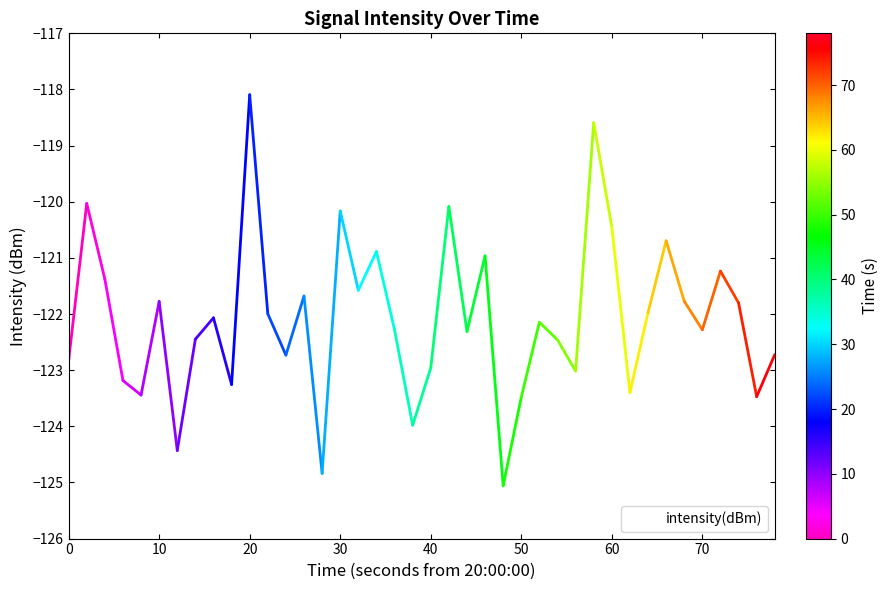

What is the difference between the maximum and minimum values?

7.0